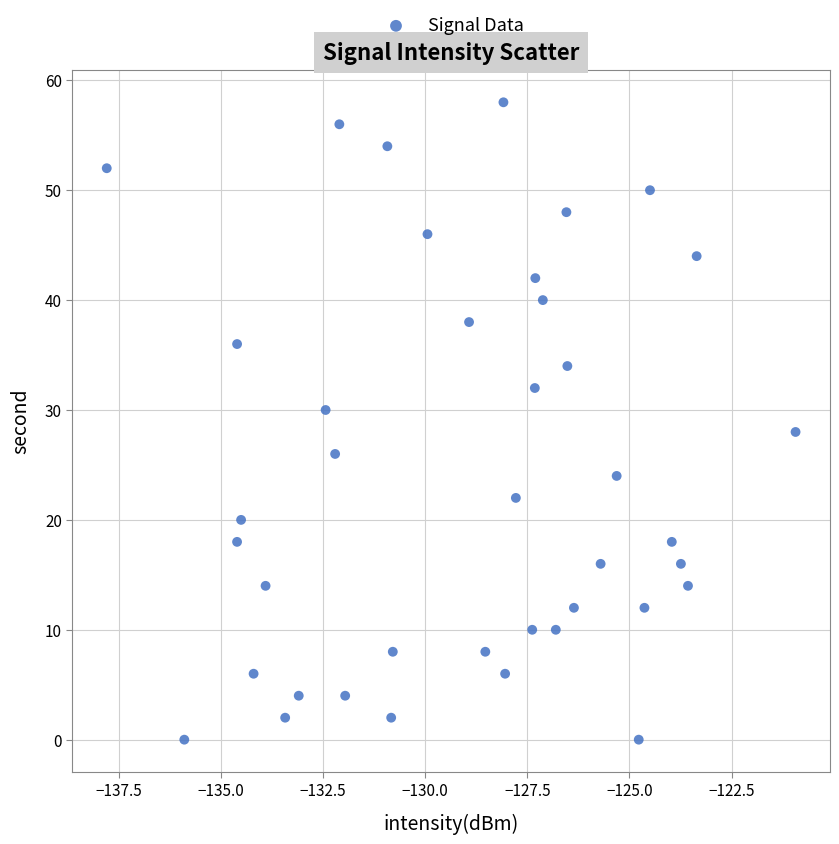

What is the range of Y values (max minus min)?

58